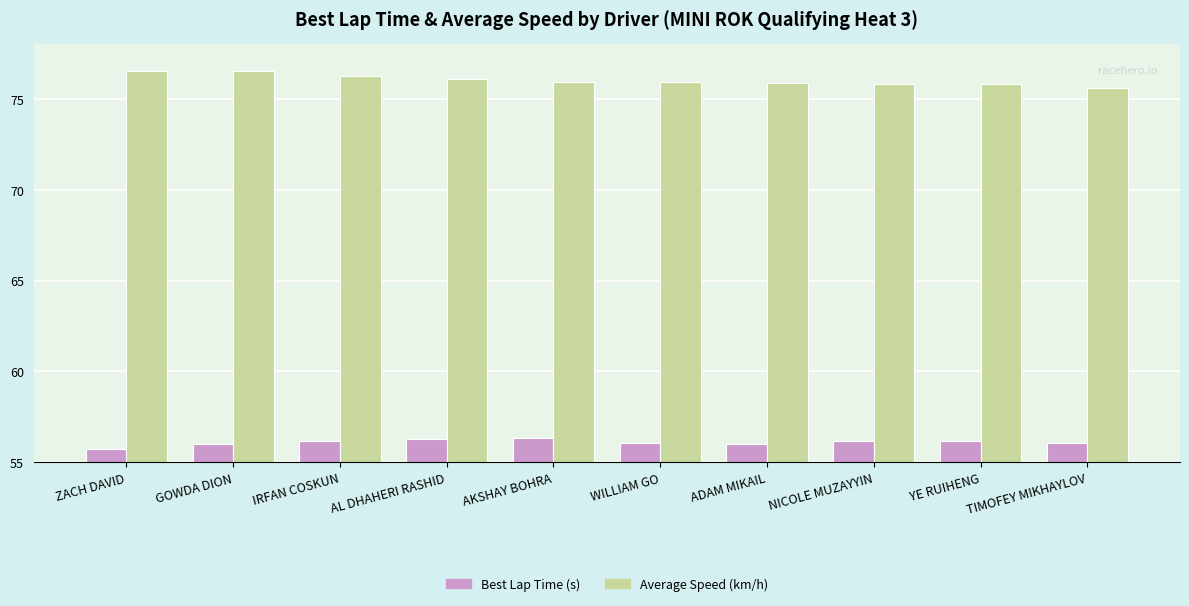

What is the greatest value displayed?

76.5